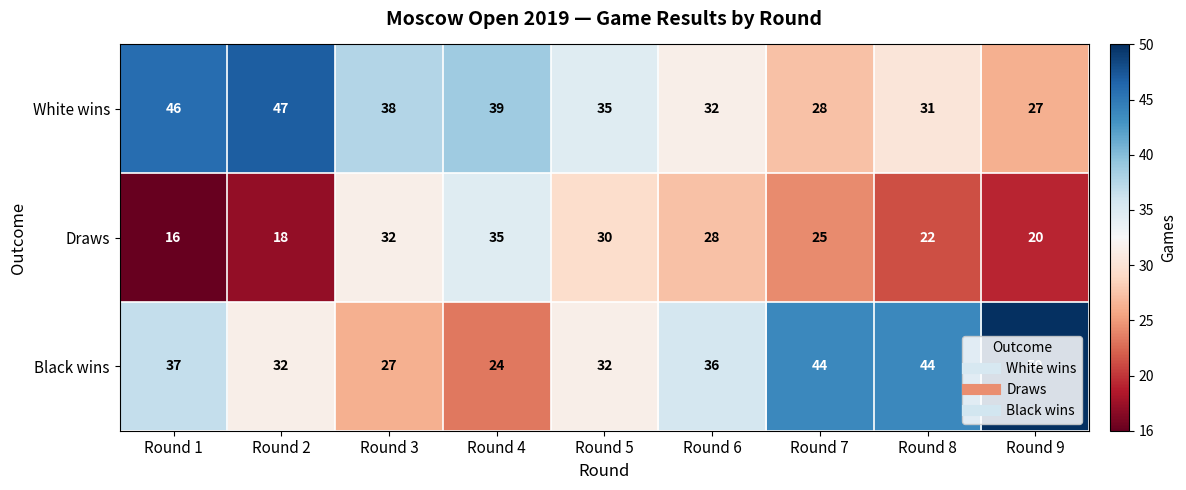

What is the sum of all White wins values?

323